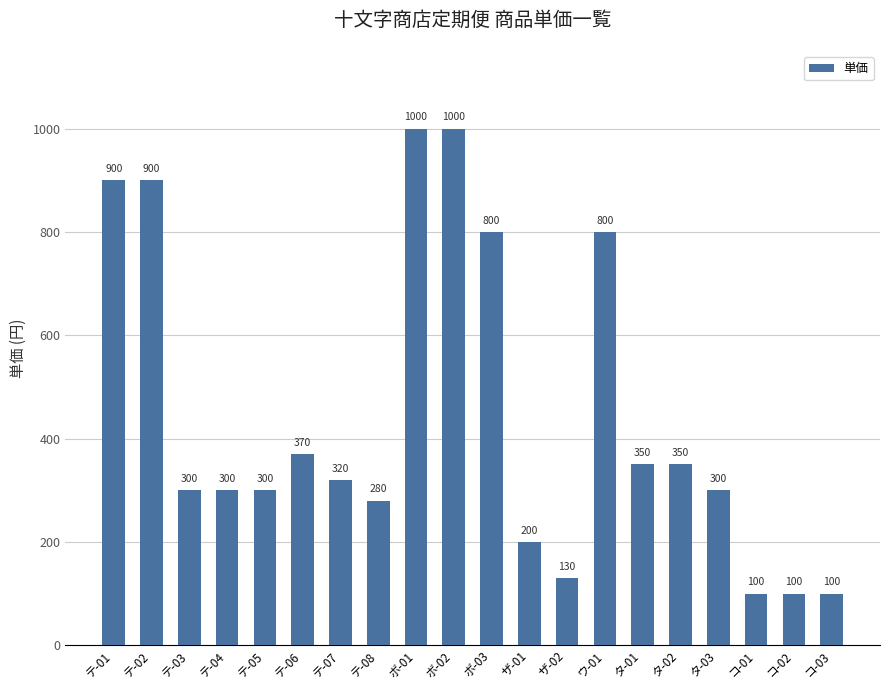

Between テ-01 and テ-06, which is larger?

テ-01